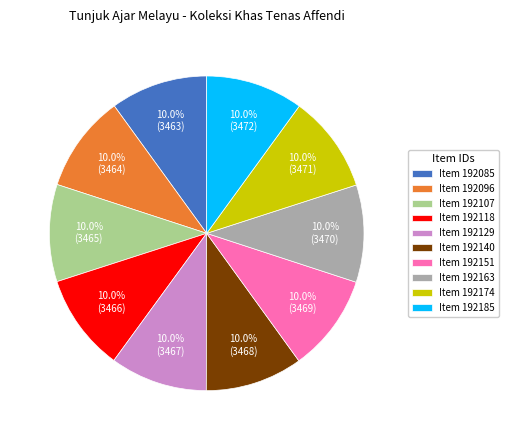

How much of the chart is everything except Item 192140?

90.0%